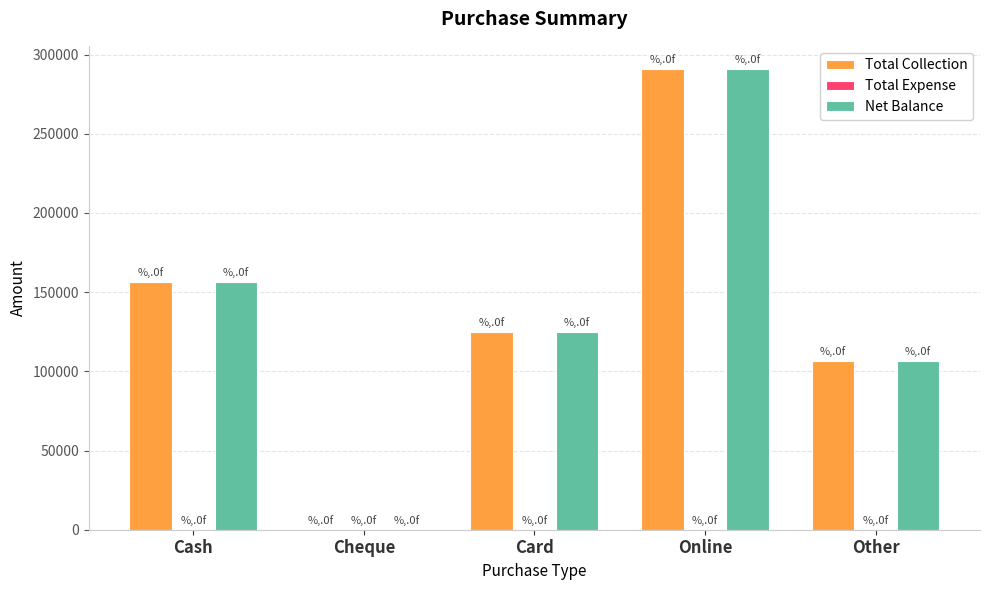

The Total Collection series shows 156599 at Cash. True or false?

True